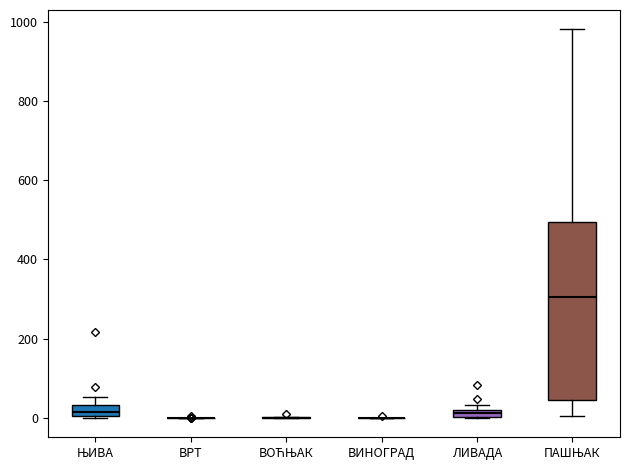

Which box is the tallest, from its lower edge to its upper edge?

ПАШЊАК